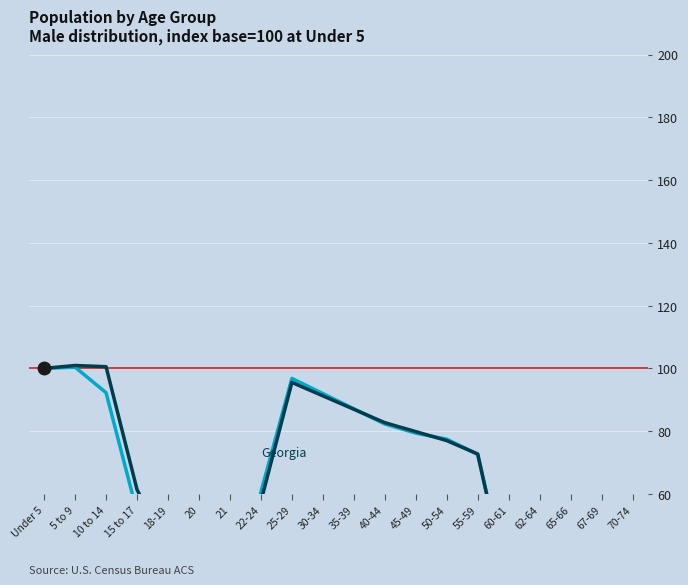

How many values in the This Area (Male) series exceed 72?

10